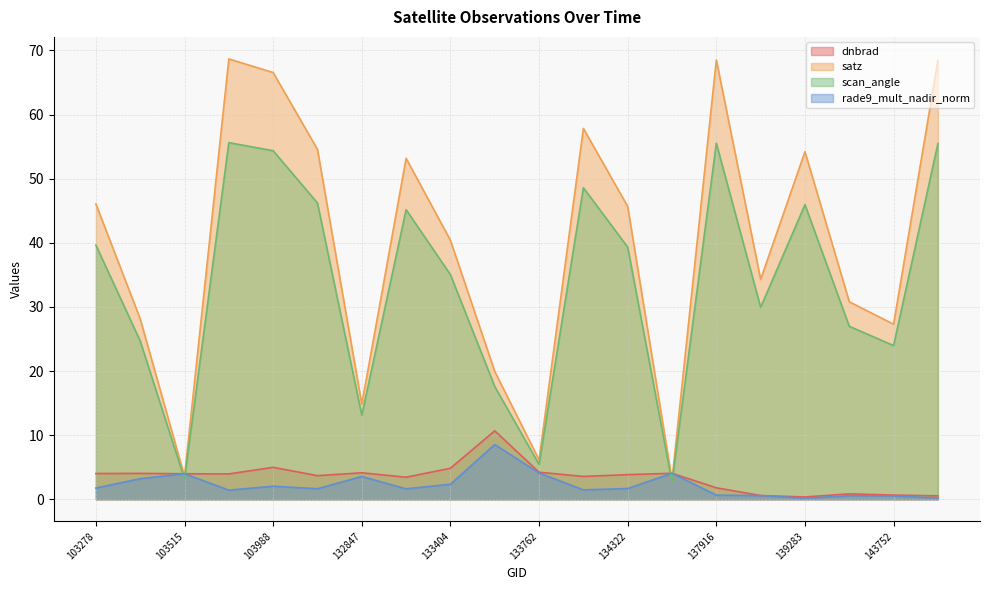

Rank the series at 134138 from highest to lowest value.

satz, scan_angle, dnbrad, rade9_mult_nadir_norm